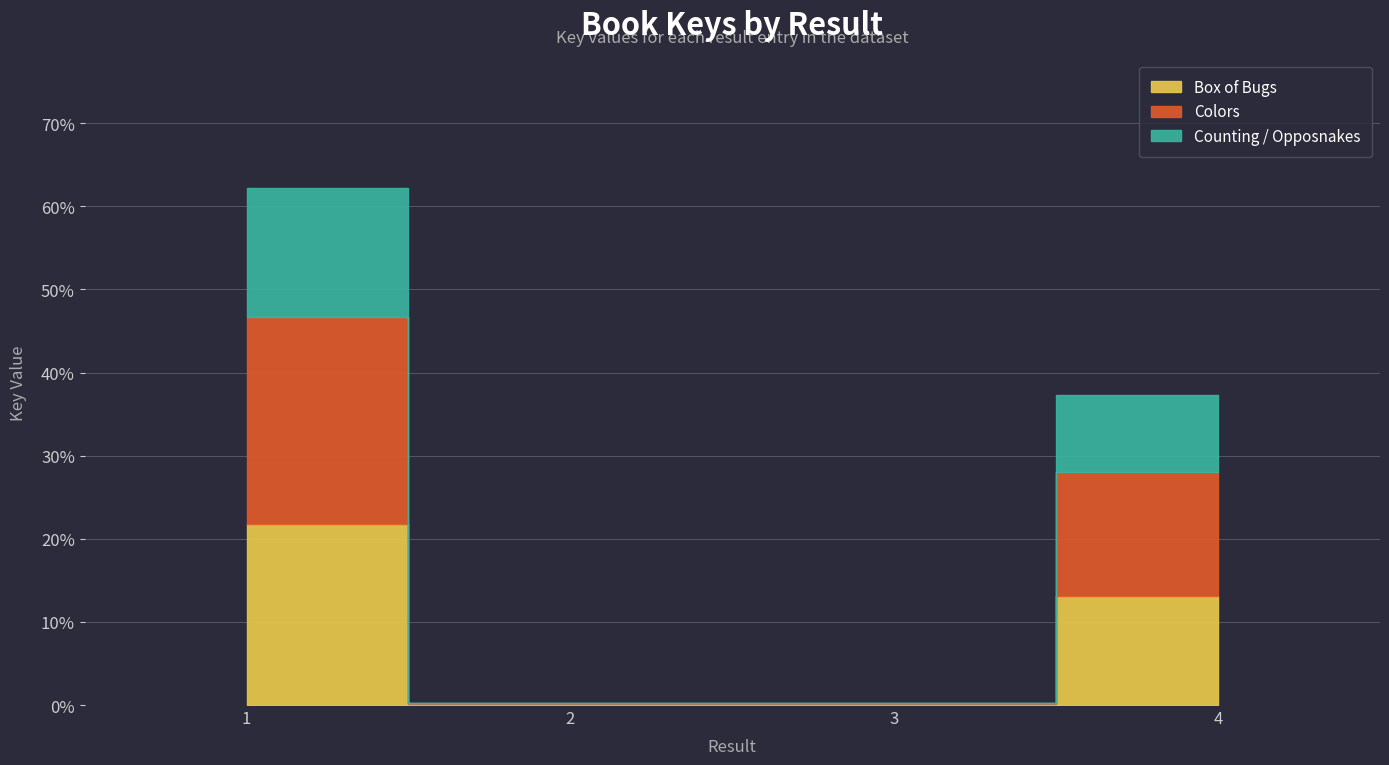

How many data points are less than 13?

2